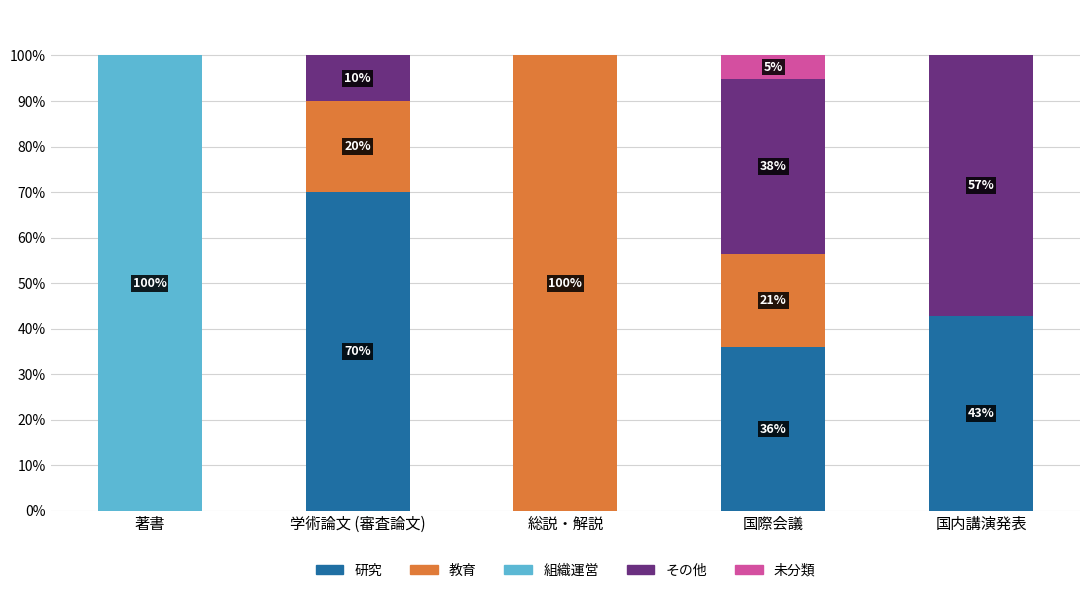

Reading left to right, what are the values for 研究?

著書=0.0	学術論文 (審査論文)=70.0	総説・解説=0.0	国際会議=35.9	国内講演発表=42.9